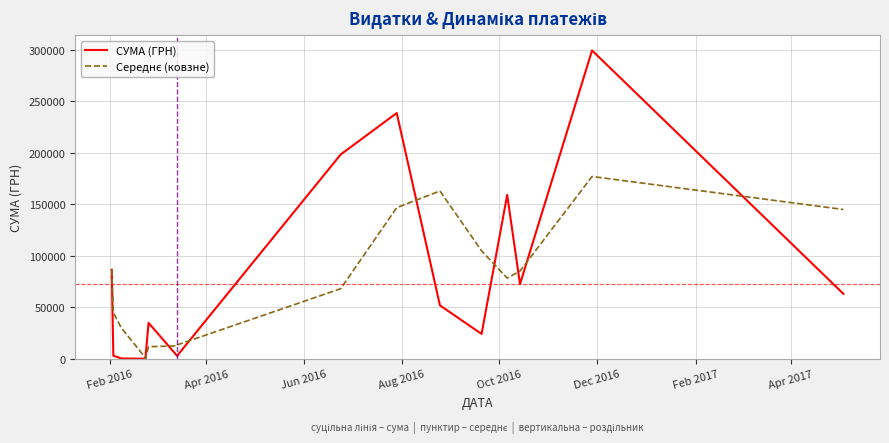

Count the number of data series in this chart.

2